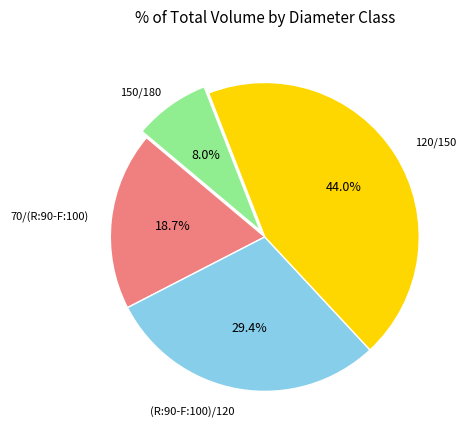

Count the number of slices in the pie.

4